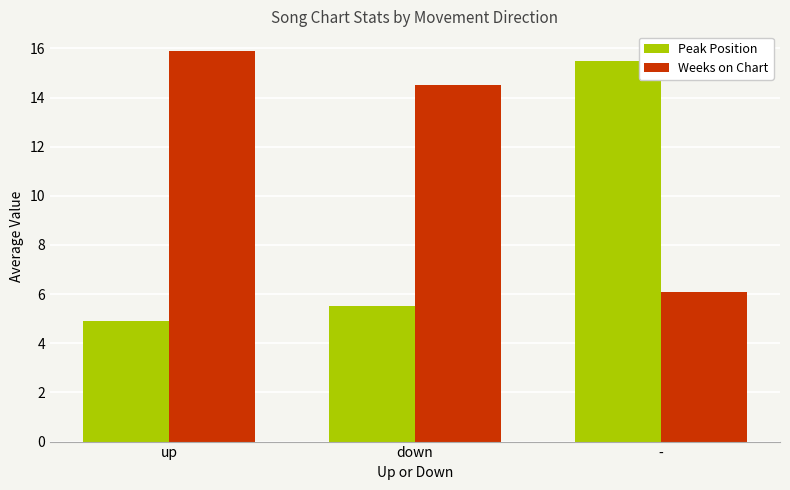

How many values in the Weeks on Chart series are below 14?

1